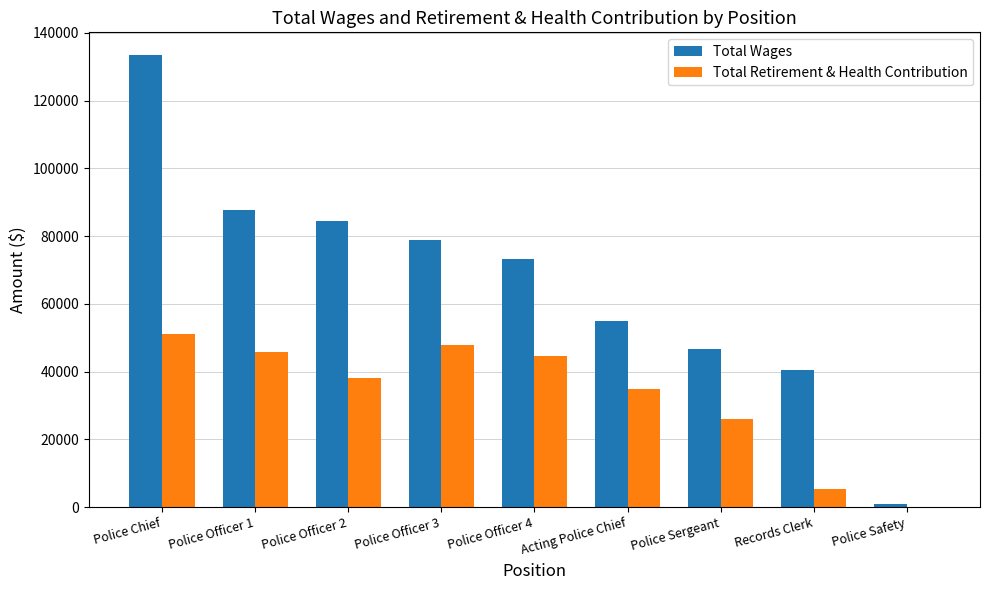

At which category is the sum across all series the highest?

Police Chief